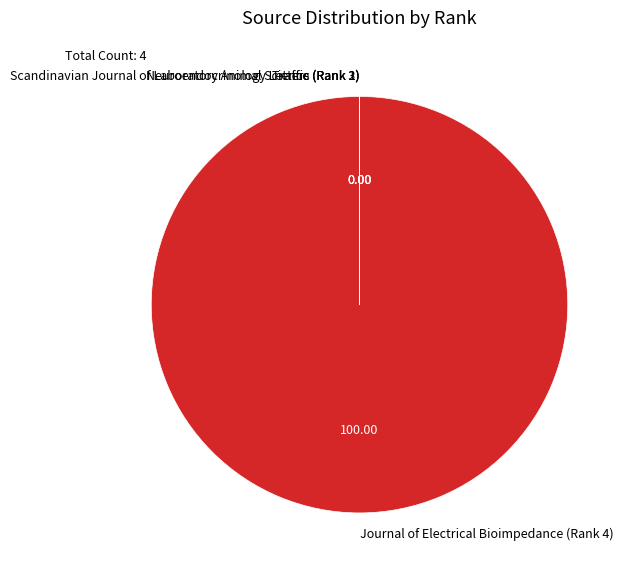

Which slice represents more than half of the pie?

Journal of Electrical Bioimpedance (Rank 4)